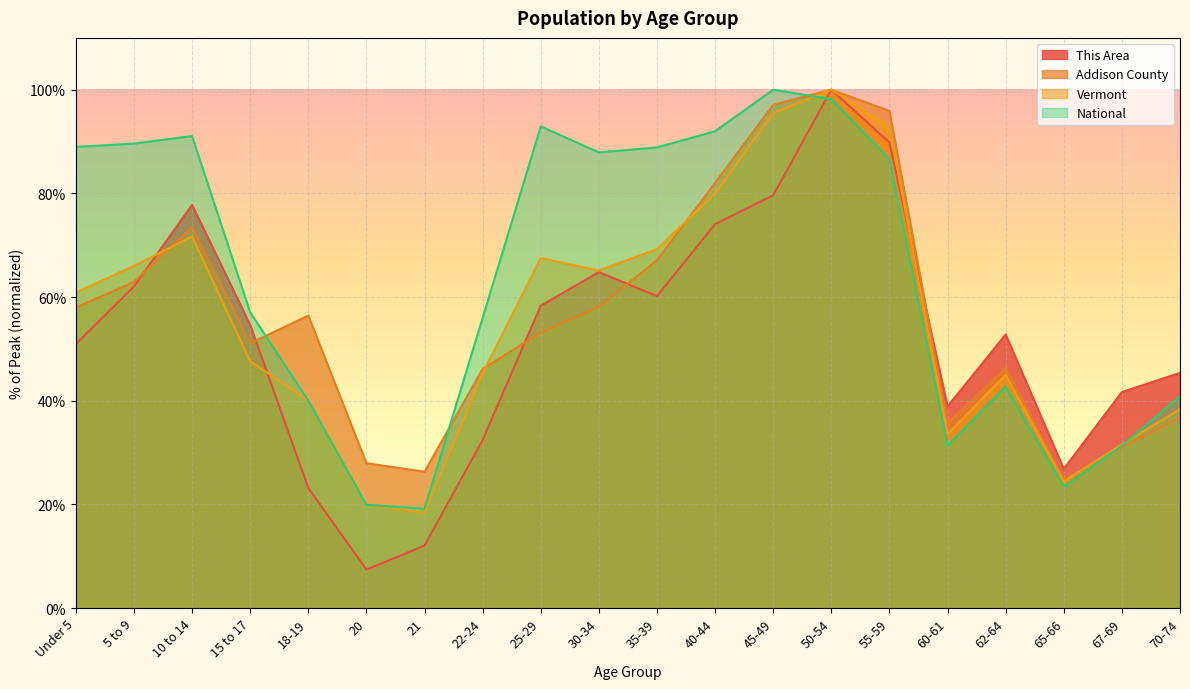

What is the sum of all This Area values?

1052.8